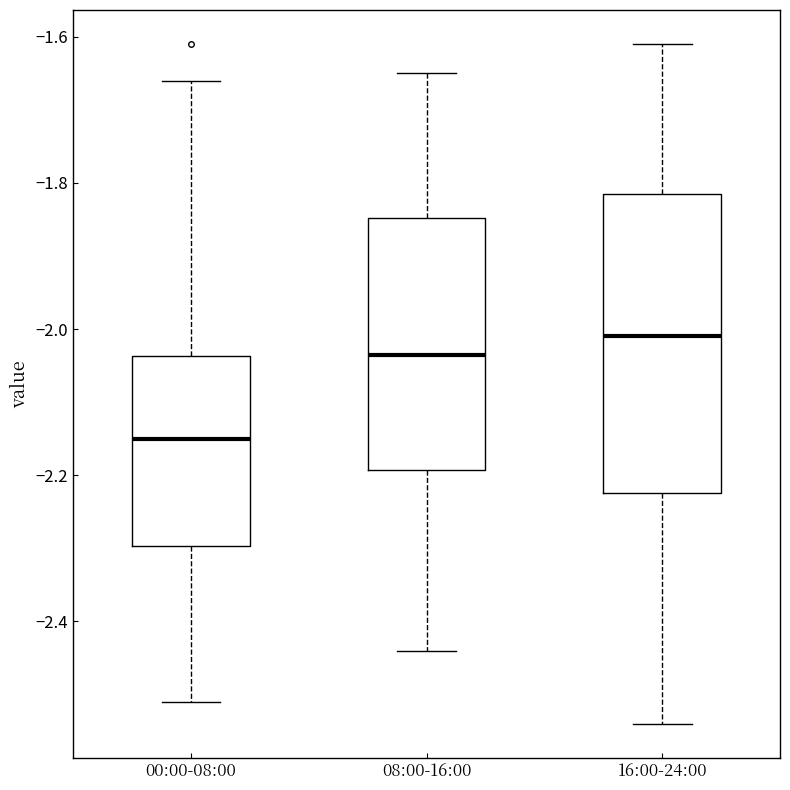

Reading left to right, read every box against the y-axis: the position of its median line, the range the box covers, and the ends of its whiskers. The values are not printed on the chart, so give them approximately, as read against the axis.

00:00-08:00: median -2.14, box -2.30 to -2.04, whiskers -2.50 to -1.66
08:00-16:00: median -2.04, box -2.20 to -1.84, whiskers -2.44 to -1.64
16:00-24:00: median -2.00, box -2.22 to -1.82, whiskers -2.54 to -1.60